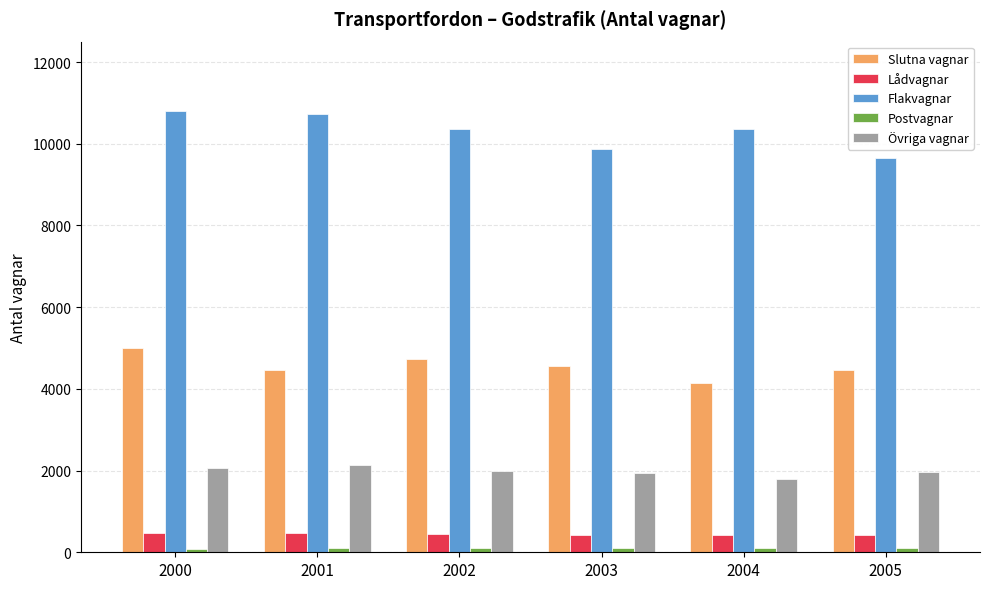

How many bars are there in total?

30